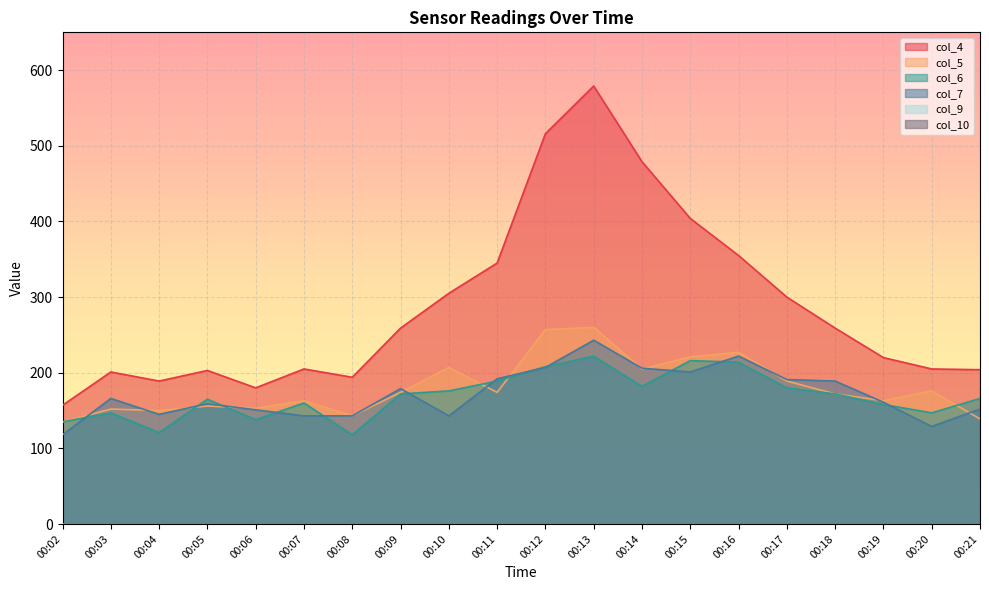

Where is the first local maximum for col_7?

00:03